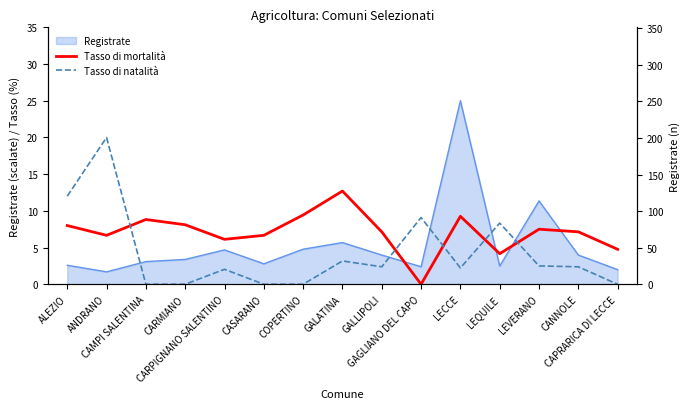

At how many categories does at least one series exceed 19?

1